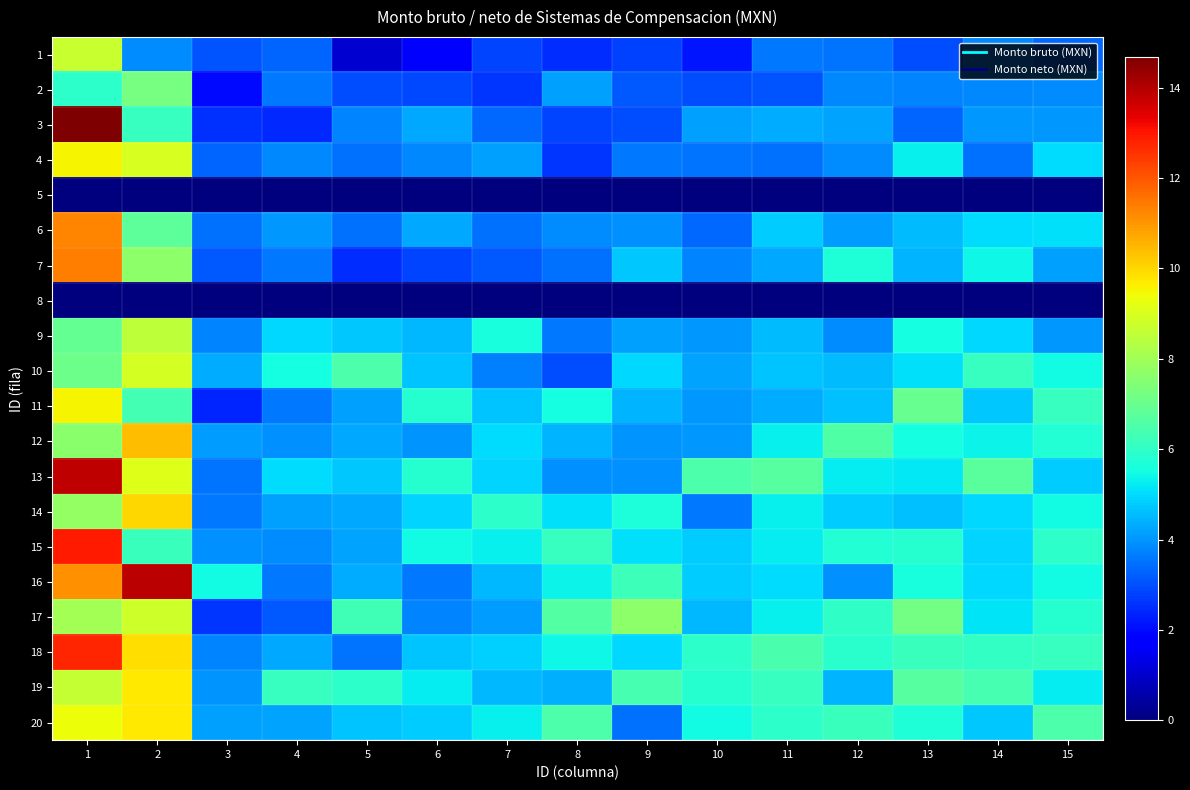

How many categories are shown in the chart?

15